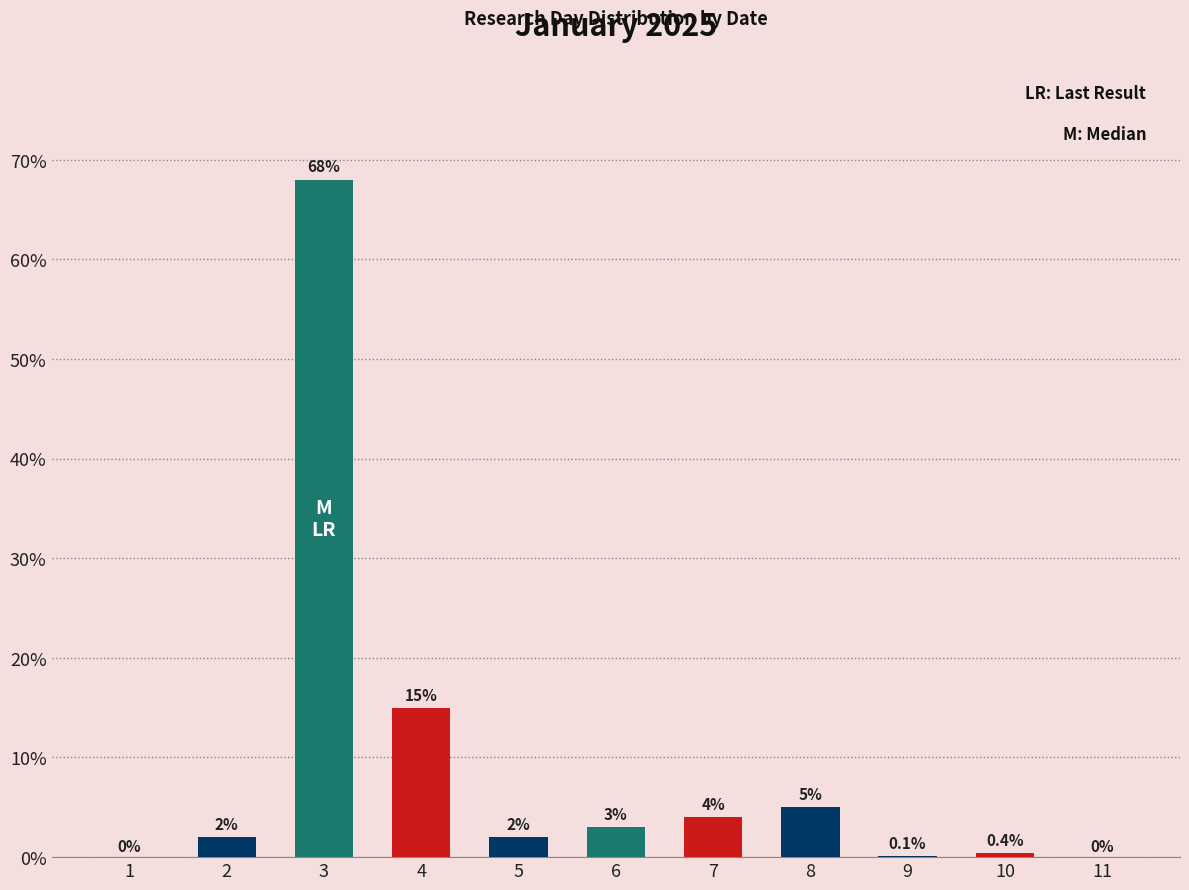

The value at 4 is 15.0. True or false?

True